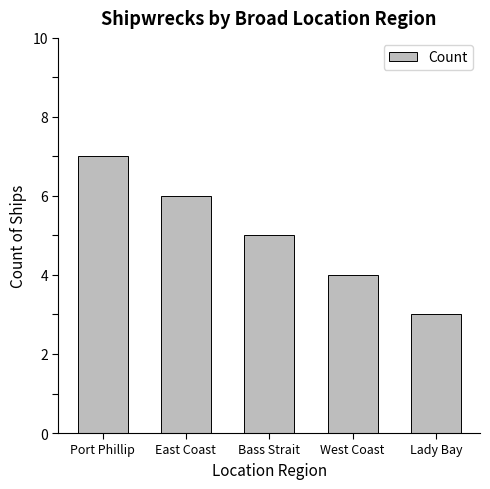

What is the difference between the second highest and minimum values?

3